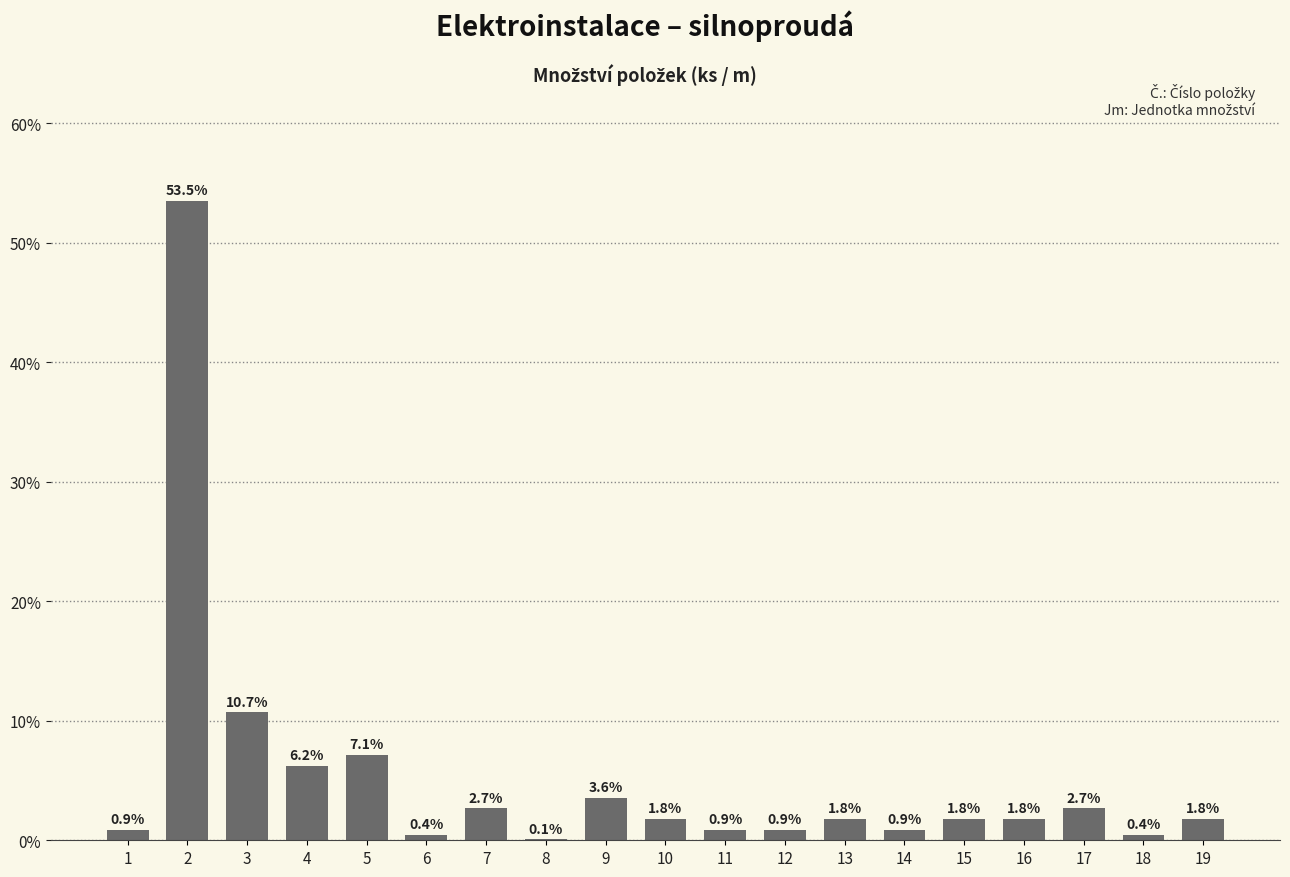

Are the bars grouped side by side (vs. stacked)?

No